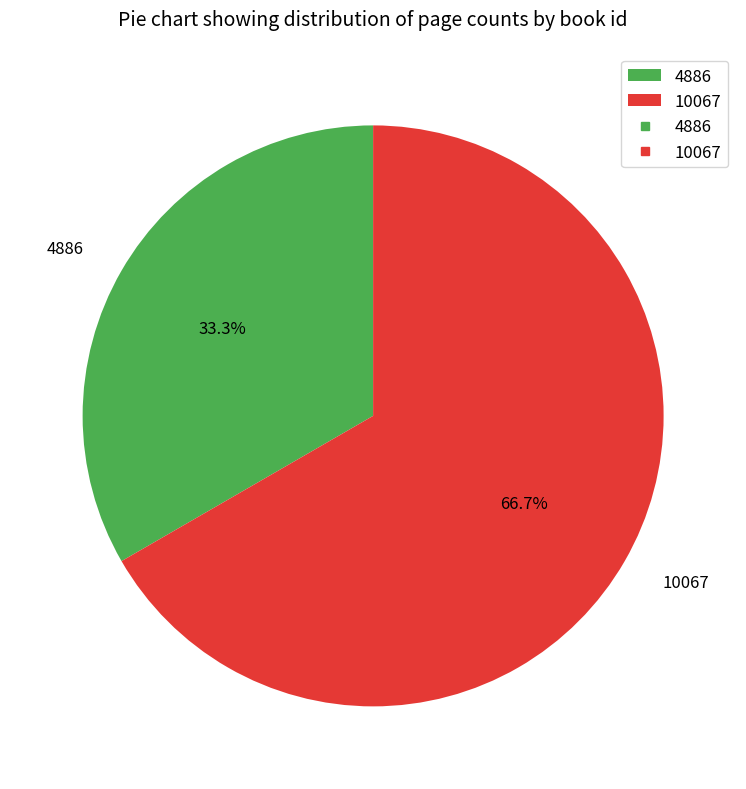

How much of the chart is everything except 4886?

66.7%